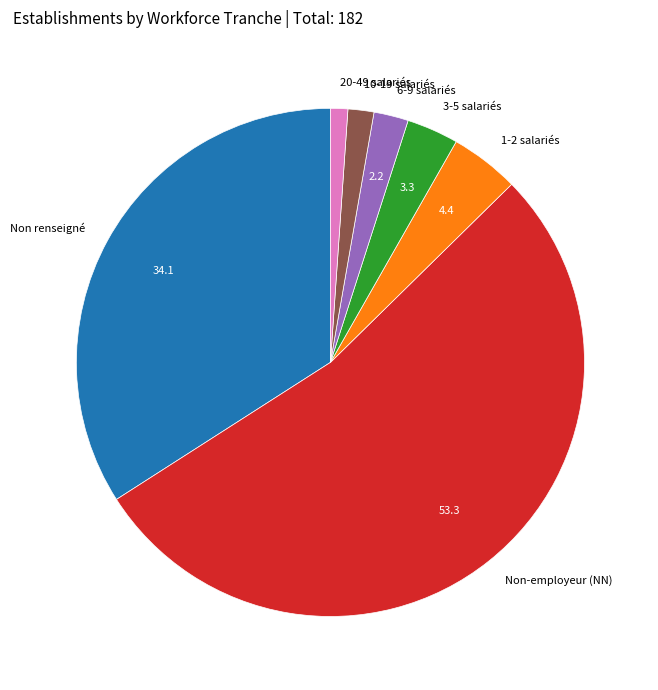

Which category has the smallest portion of the pie?

20-49 salariés